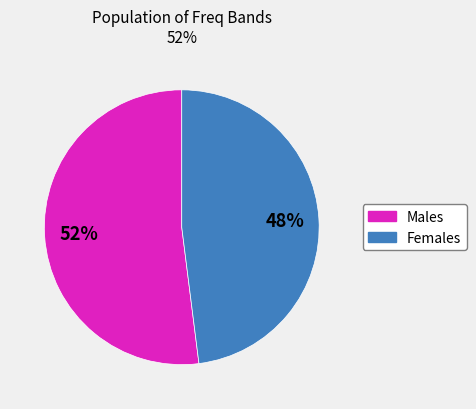

Which slice is the smallest?

Females